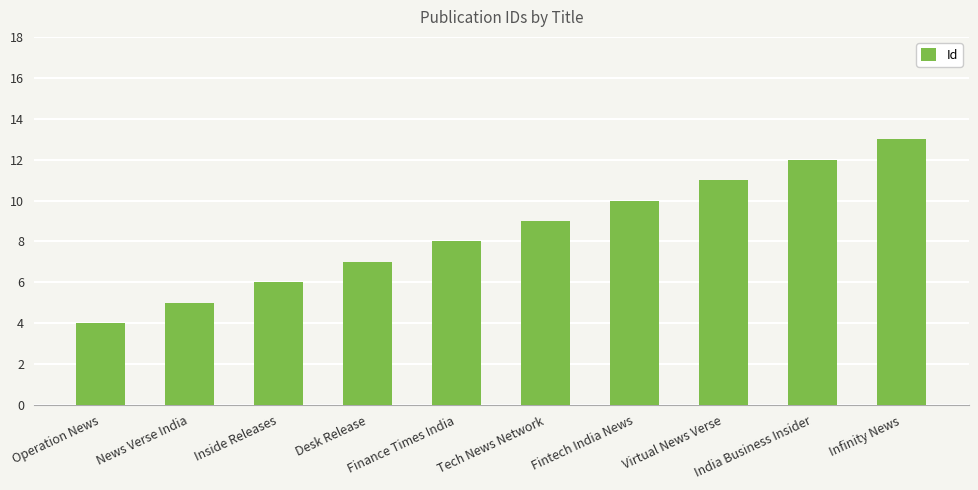

What is the maximum value shown in the chart?

13